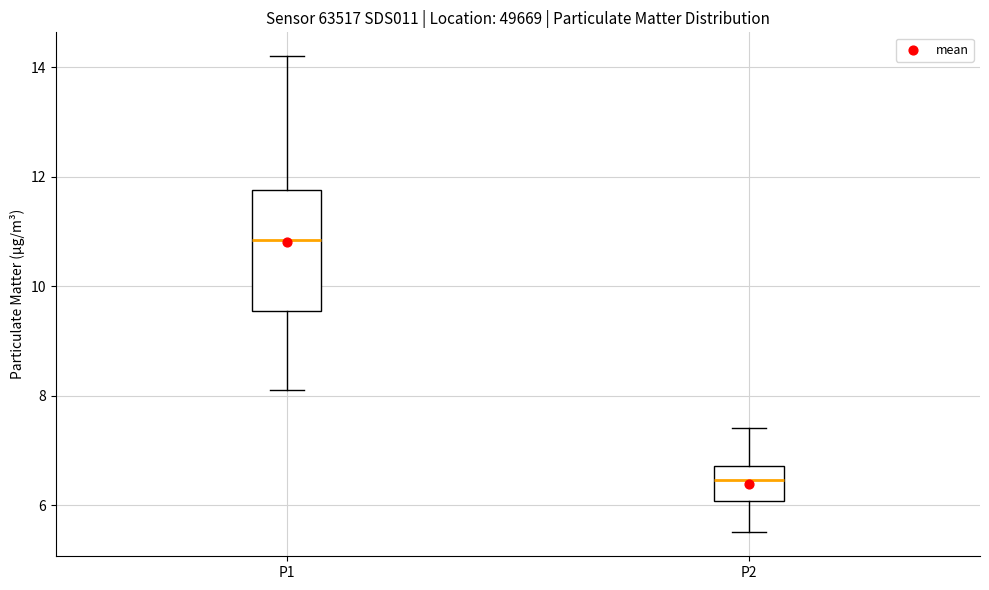

Which box is the tallest, from its lower edge to its upper edge?

P1